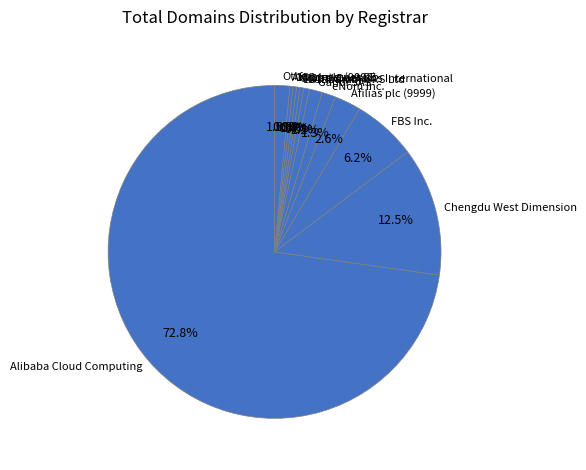

How many slices are in this pie chart?

12